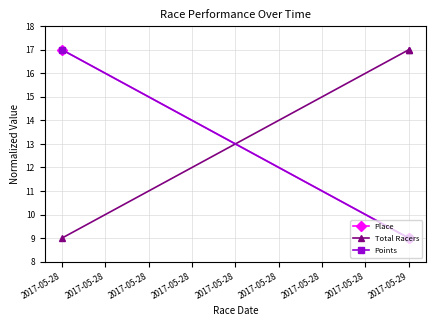

Does the chart have visible grid lines?

Yes